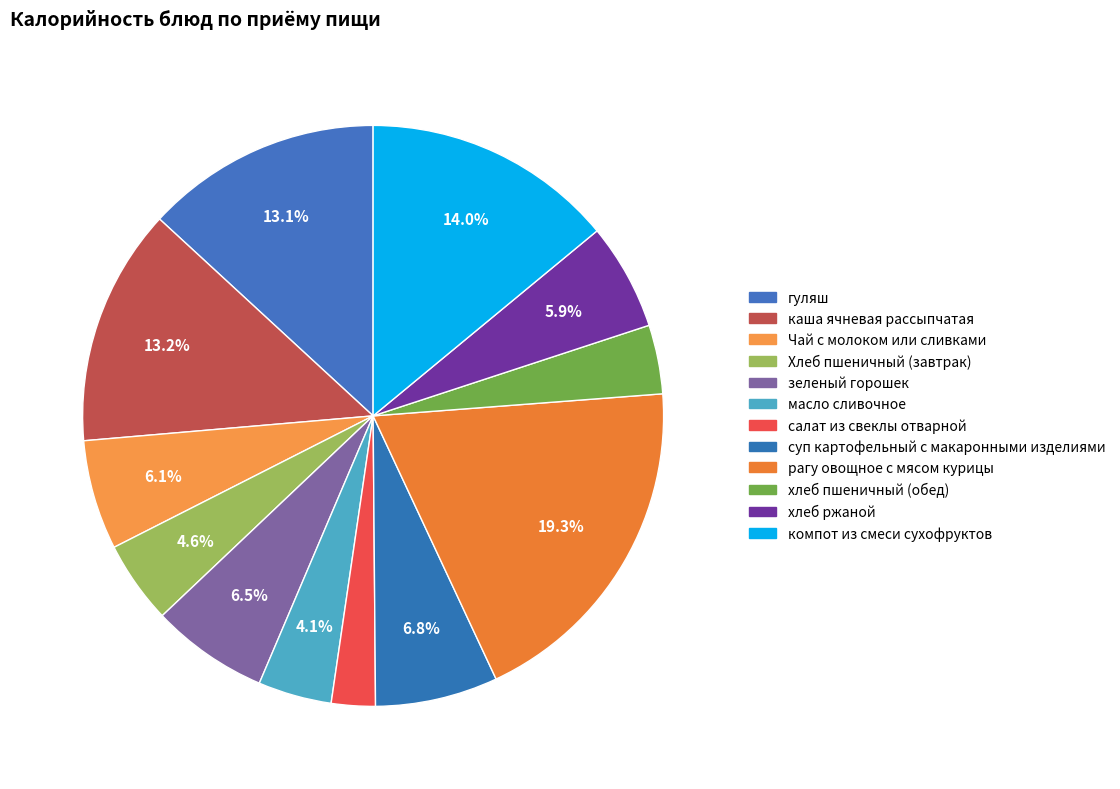

Is it true that салат из свеклы отварной is 1% of the pie?

False